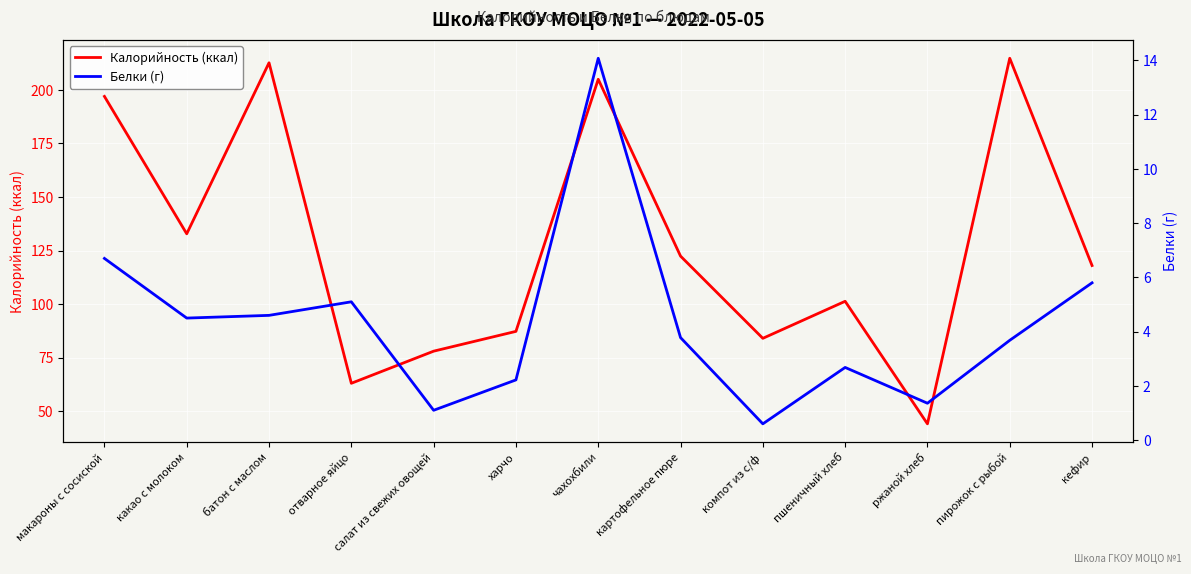

At which label does Калорийность (ккал) reach its minimum?

ржаной хлеб